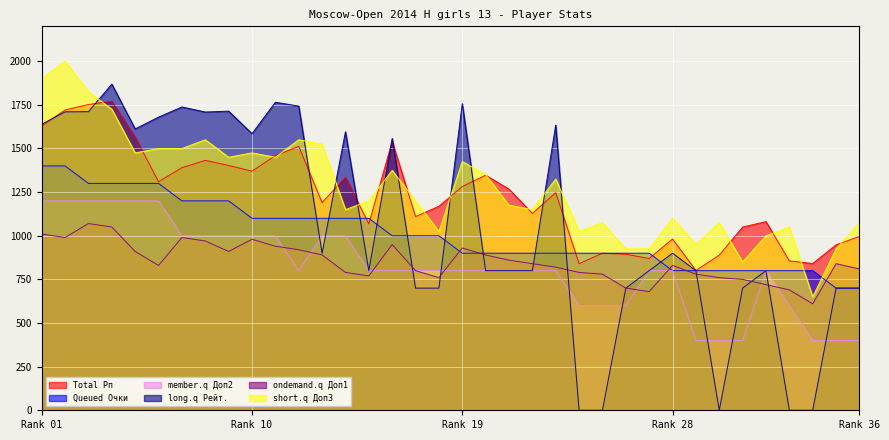

Which has a higher value, 25 or 13?

13